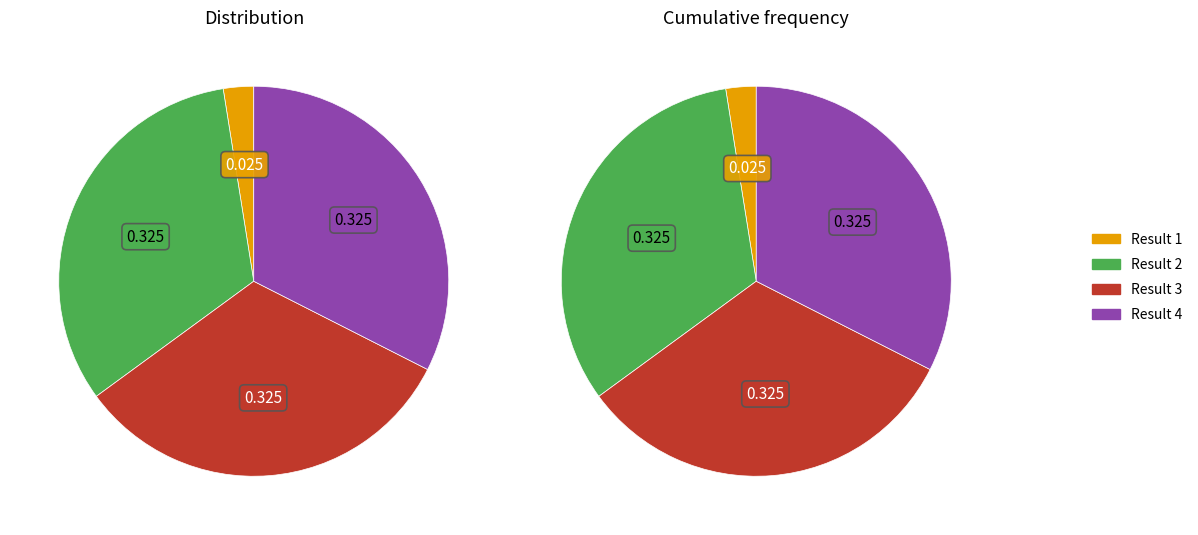

Which category has the biggest portion of the pie?

Result 2